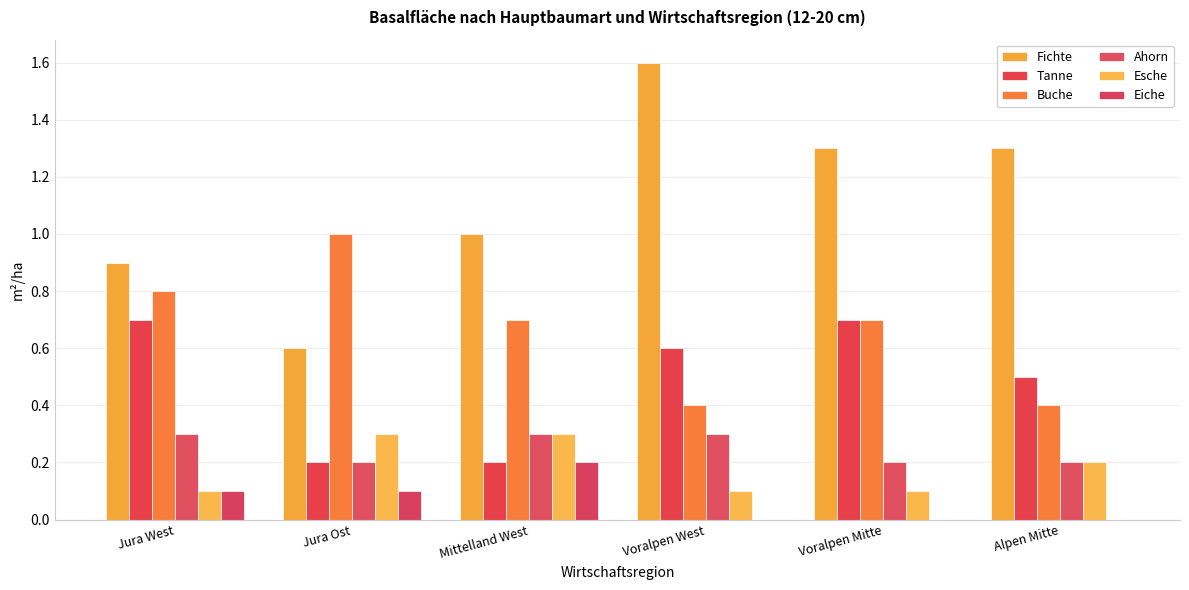

What is the difference between the highest and lowest values at Voralpen Mitte?

1.3